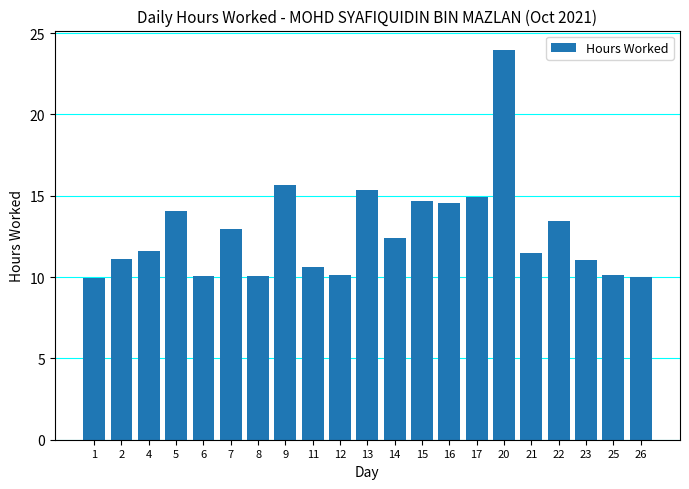

What is the difference between the maximum and minimum values?

14.0